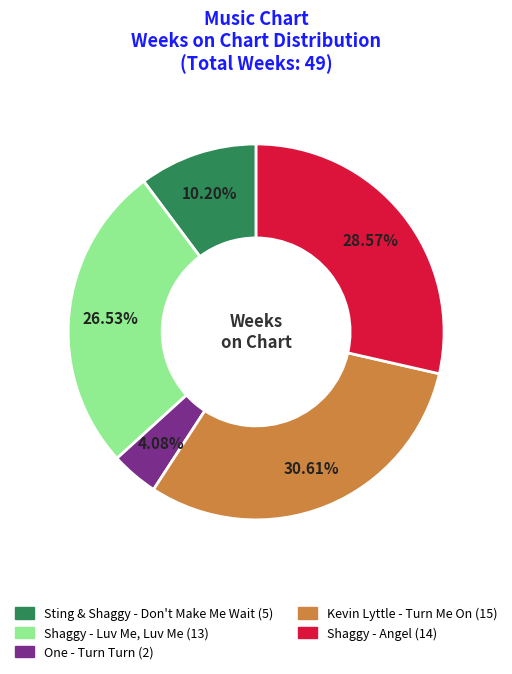

To the nearest percent, what is the average slice percentage?

20%